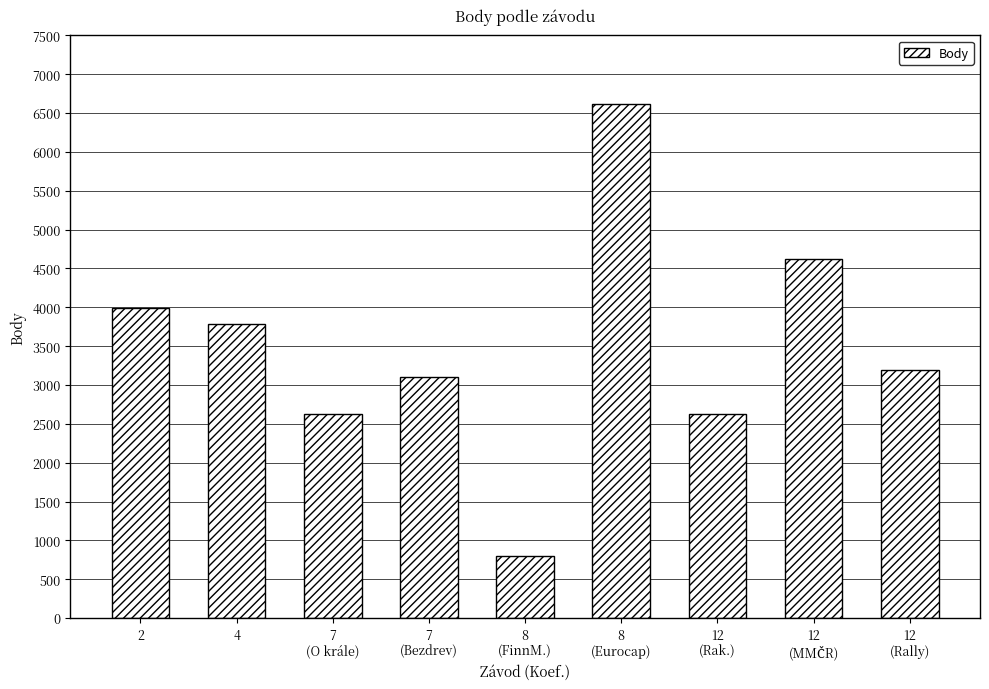

What position from the left is 8
(Eurocap)?

6